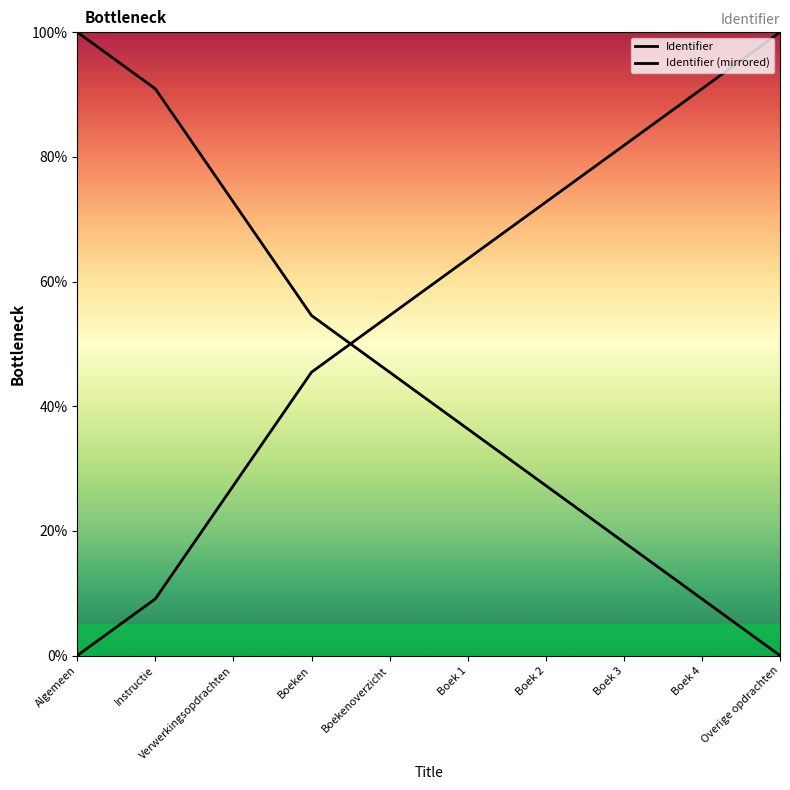

At which category is the sum across all series the highest?

Algemeen